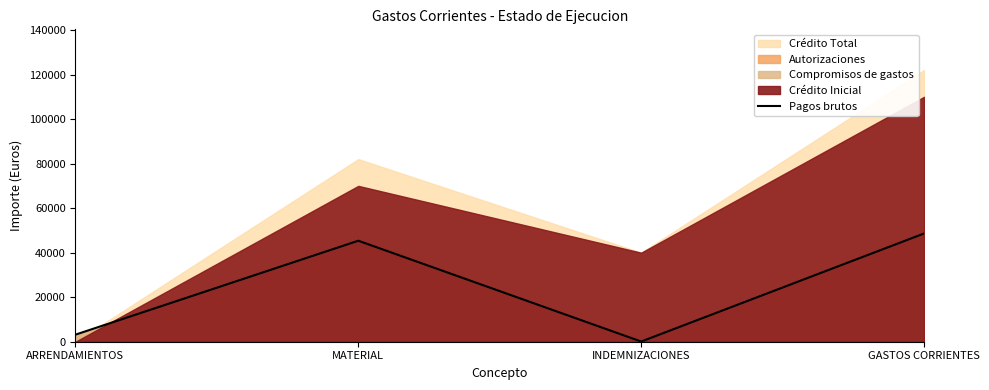

The value of Pagos brutos at ARRENDAMIENTOS is 3170.2. True or false?

True